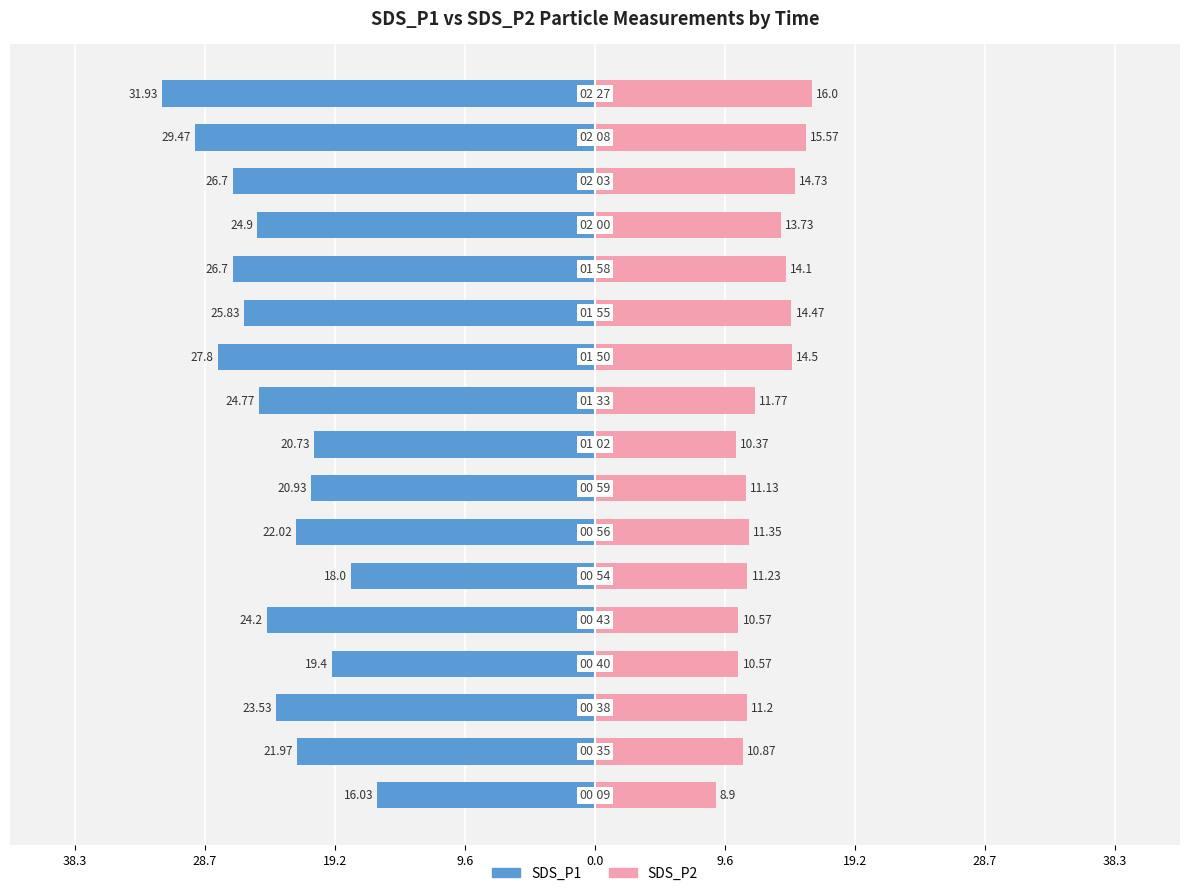

True or false: SDS_P2 has a value of 14.7 at 14.

True